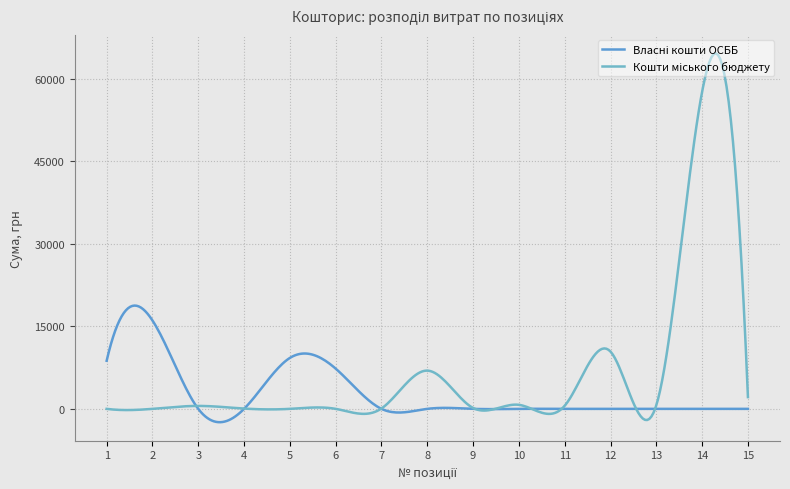

What is the difference between the second highest and second lowest values in the Кошти міського бюджету series?

10415